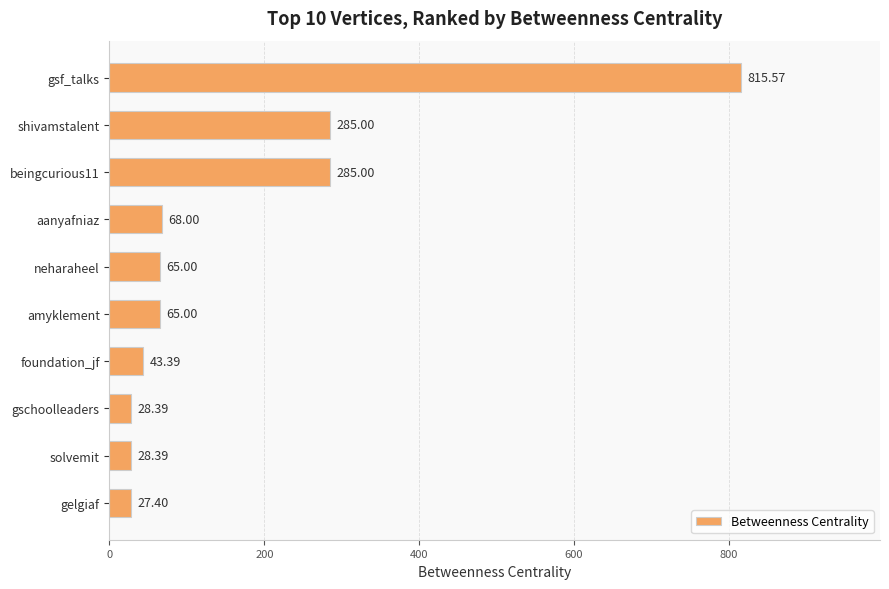

Which label corresponds to the smallest value in the chart?

gelgiaf